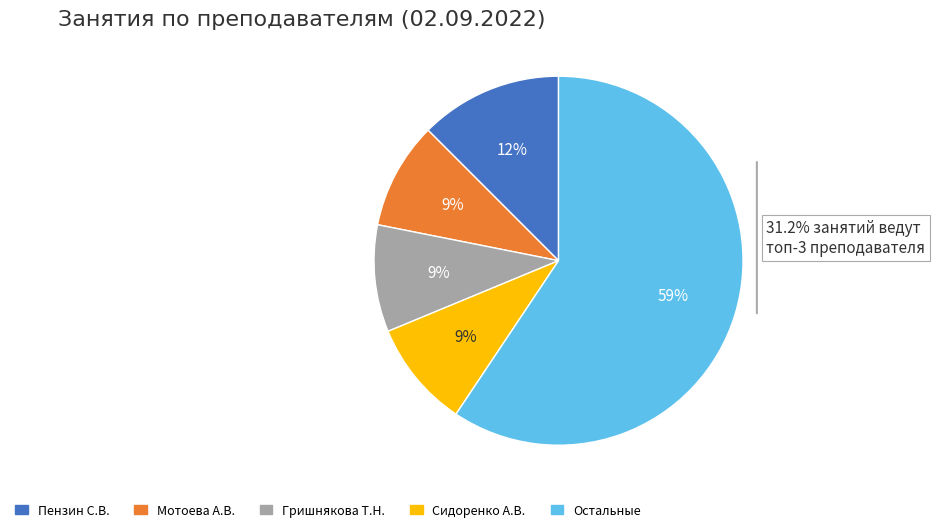

To the nearest percent, what is the average slice percentage?

20%